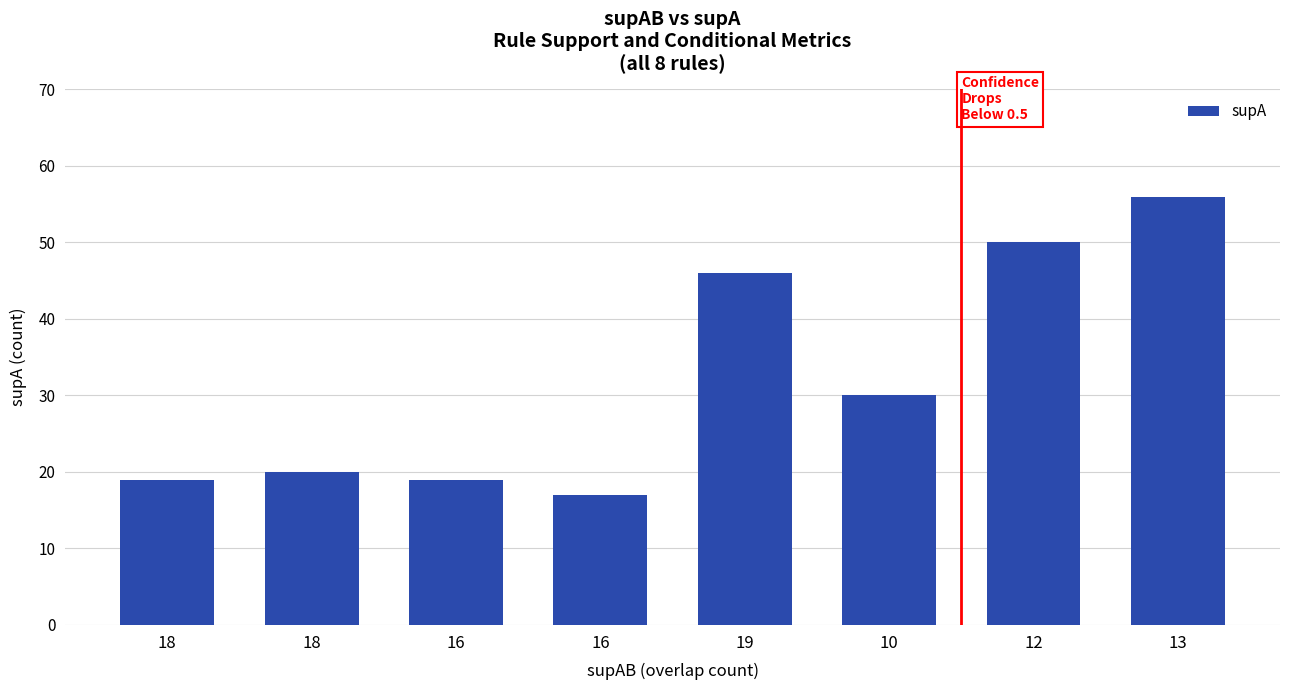

List the labels in order of value, smallest first.

16, 18, 16, 18, 10, 19, 12, 13